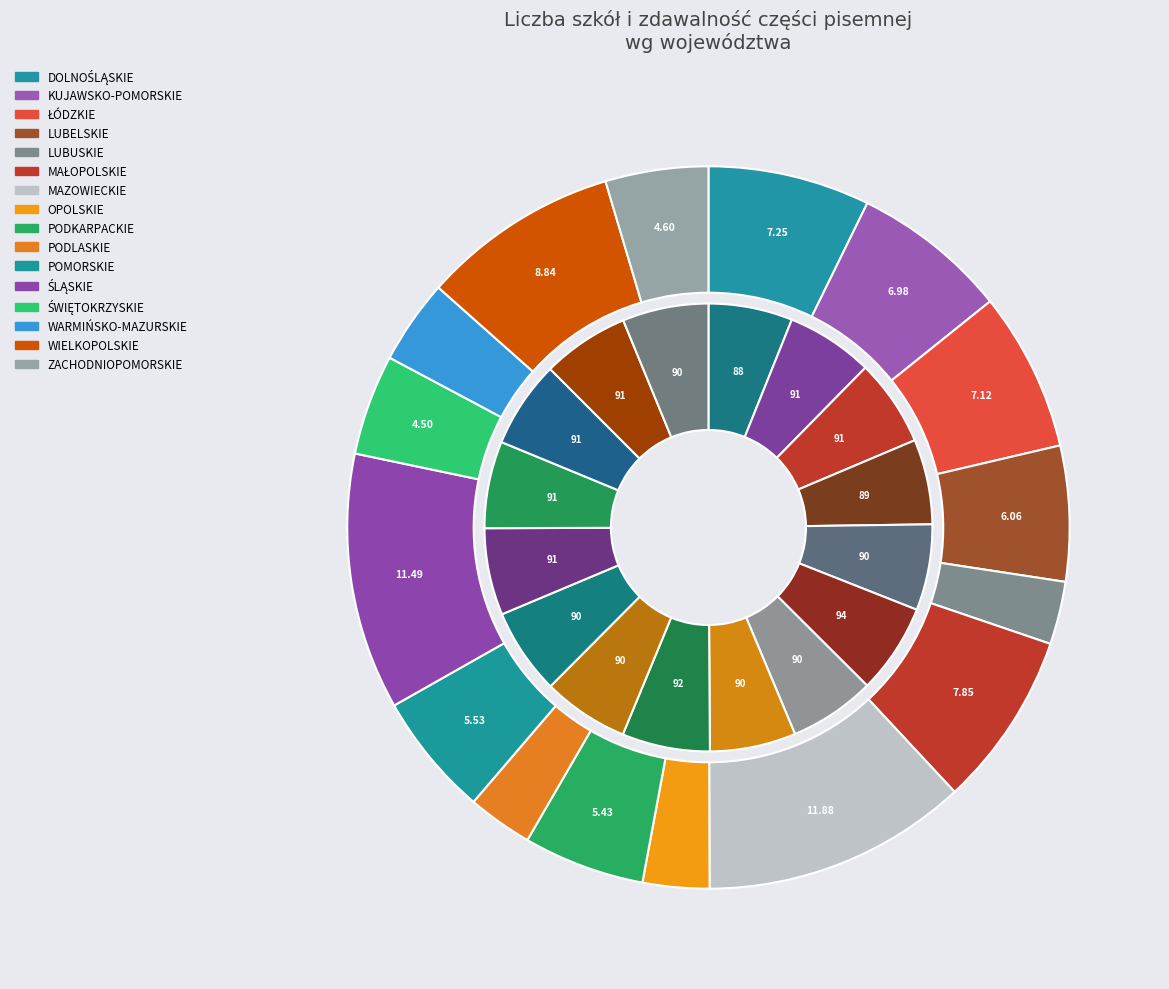

Is there any slice that represents more than half of the pie?

No